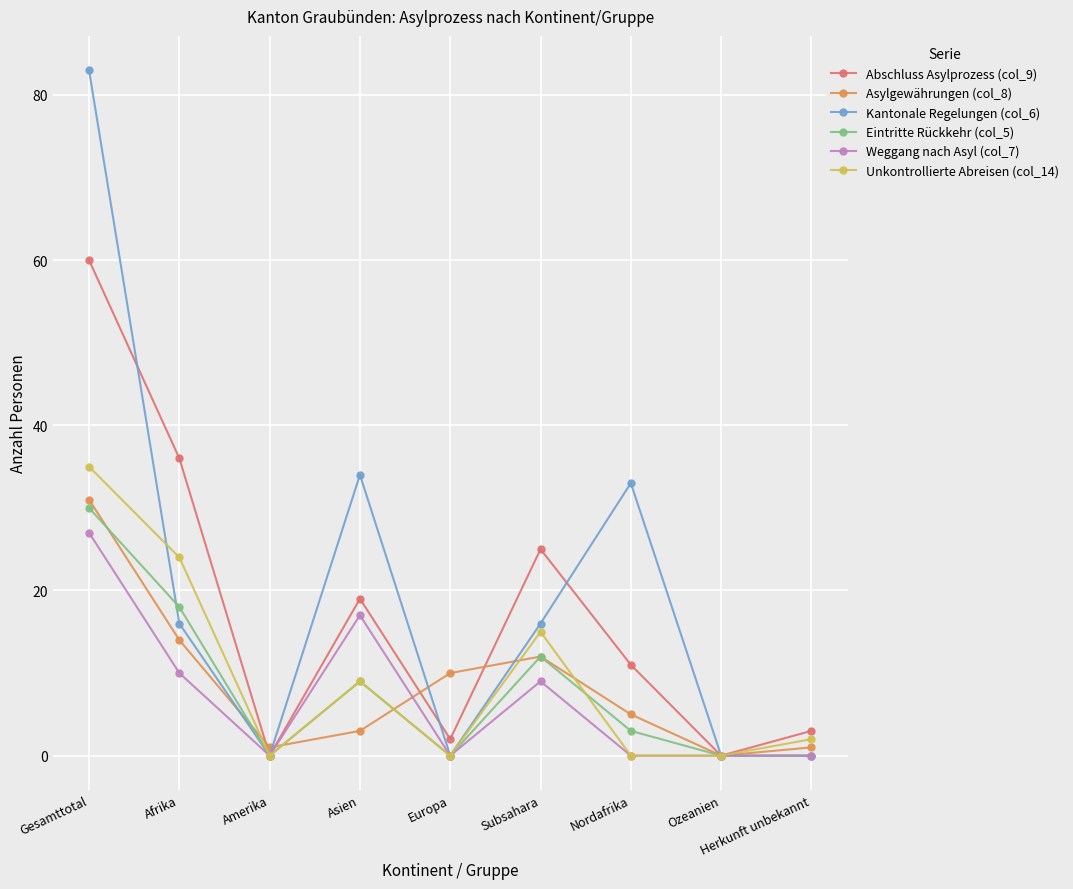

What position from the left is Asien?

4